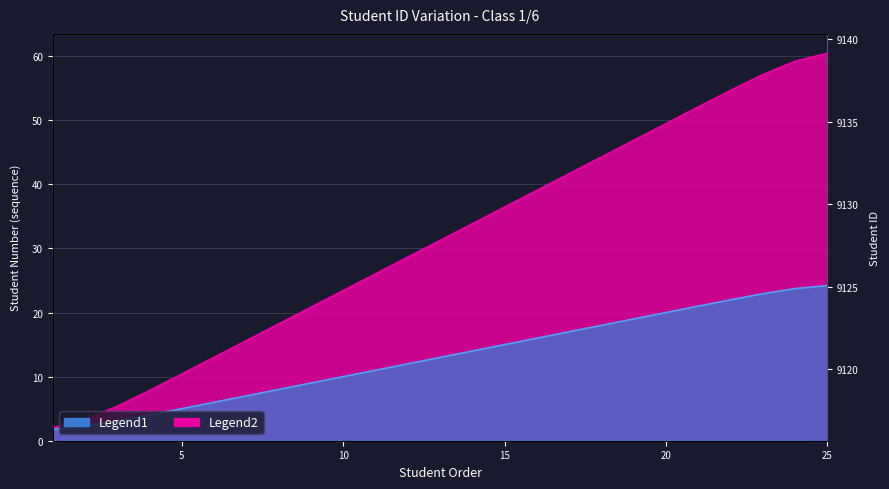

At which label does Legend1 reach its peak?

25